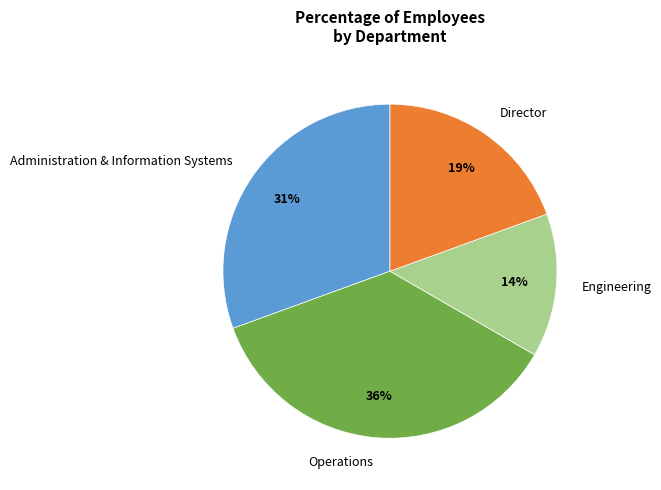

Rank the categories by value from highest to lowest.

Operations, Administration & Information Systems, Director, Engineering